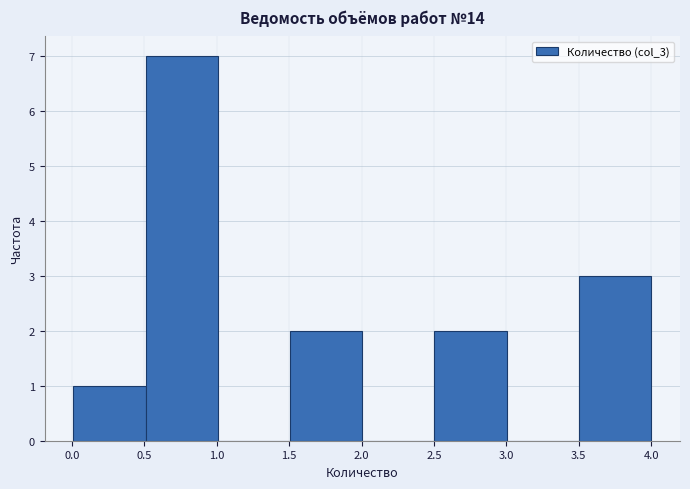

Reading left to right, transcribe this chart: for each bar, give the range it covers on the x-axis and its height. Neither the bar edges nor the heights are printed on the chart, so give them approximately, as read against the axes.

0.0 to 0.5: 1
0.5 to 1.0: 7
1.0 to 1.5: 0
1.5 to 2.0: 2
2.0 to 2.5: 0
2.5 to 3.0: 2
3.0 to 3.5: 0
3.5 to 4.0: 3